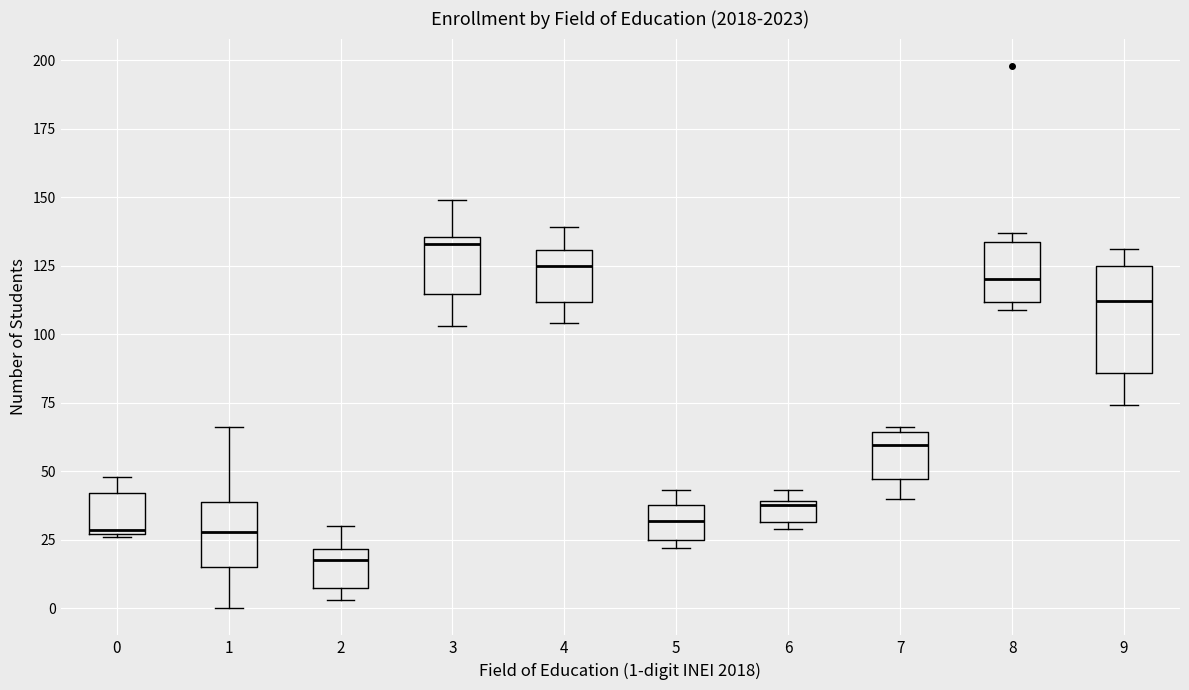

Where does the lower whisker of the box at x = 7 end on the y-axis? The values are not printed on the chart, so give them approximately, as read against the axis.

40